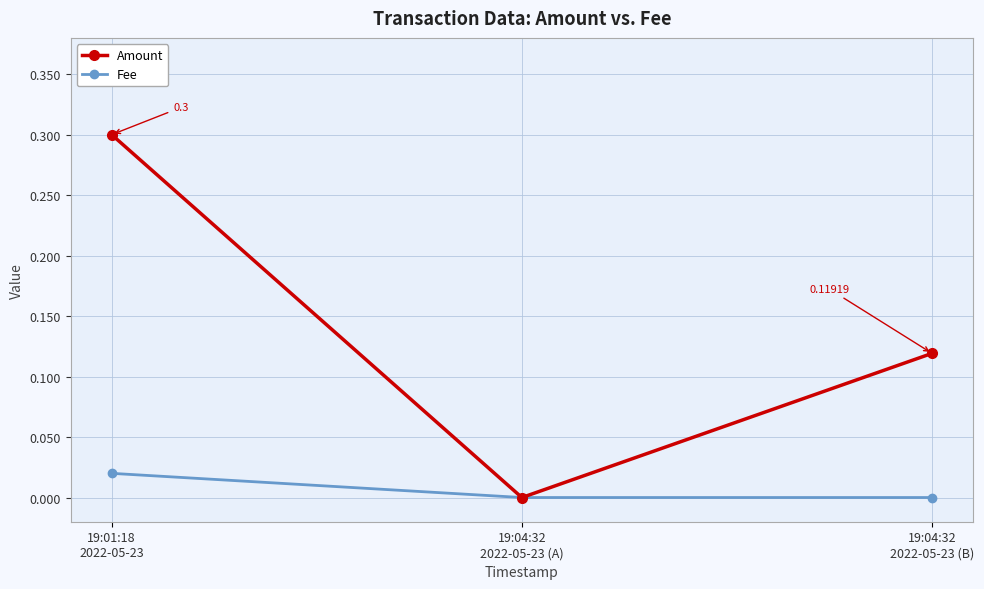

What is the difference between the Amount values at 19:01:18
2022-05-23 and 19:04:32
2022-05-23 (A)?

0.3